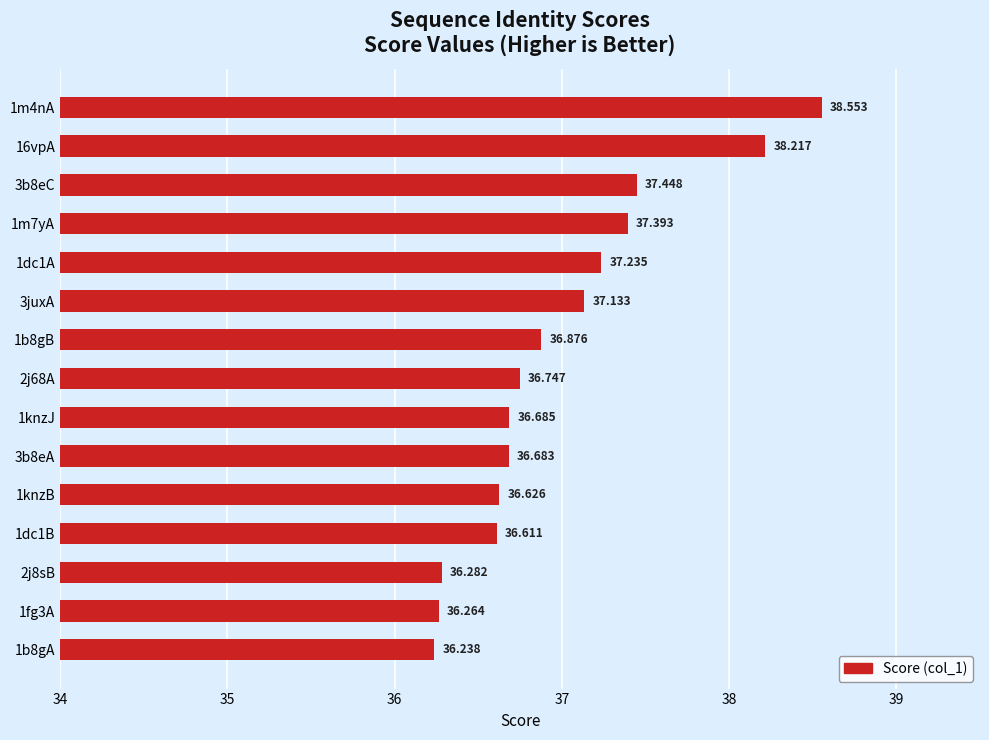

What is the maximum value shown in the chart?

38.6